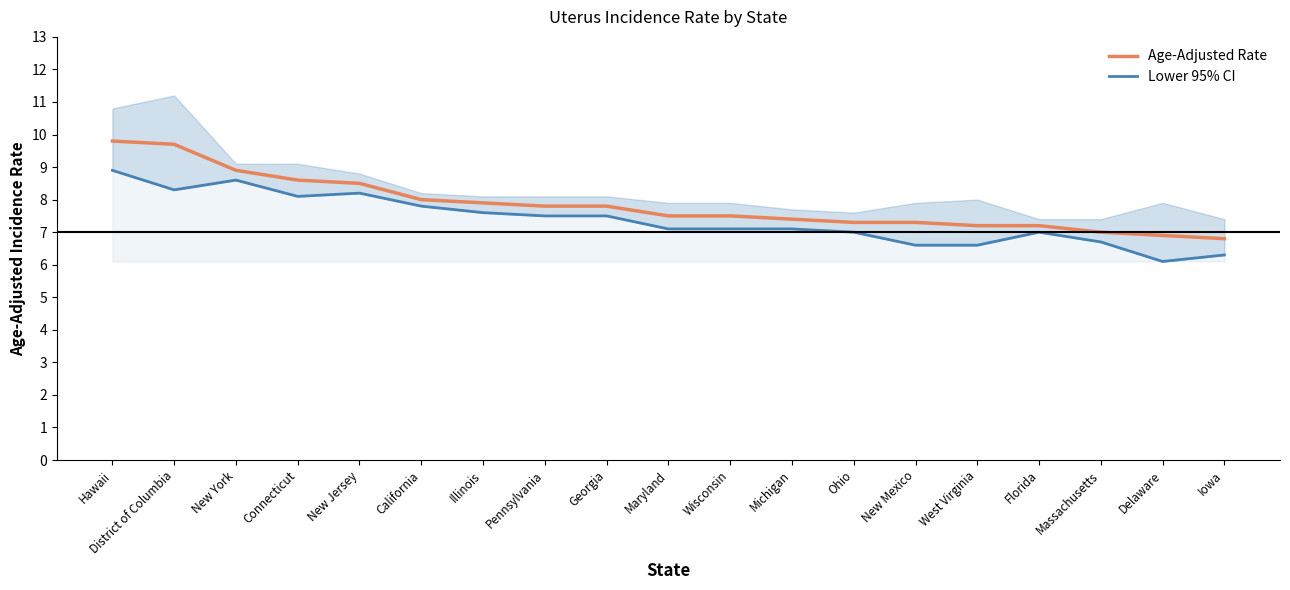

True or false: Age-Adjusted Rate and Lower 95% CI cross at least once.

False